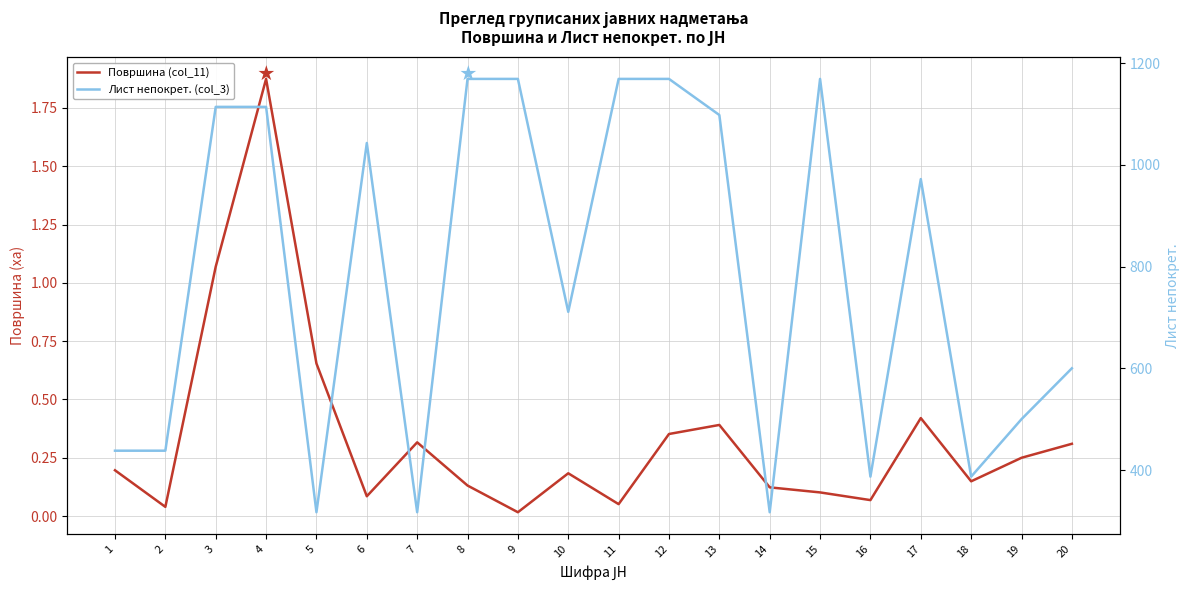

Reading left to right, what are all the values shown in this chart?

Површина (col_11): 0.2	0.0	1.1	1.9	0.7	0.1	0.3	0.1	0.0	0.2	0.1	0.4	0.4	0.1	0.1	0.1	0.4	0.1	0.2	0.3
Лист непокрет. (col_3): 438.0	438.0	1114.0	1114.0	317.0	1043.0	317.0	1169.0	1169.0	711.0	1169.0	1169.0	1098.0	317.0	1169.0	387.0	972.0	387.0	500.0	600.0